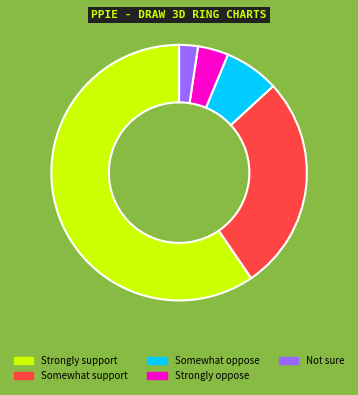

Which has a higher value, Strongly support or Not sure?

Strongly support